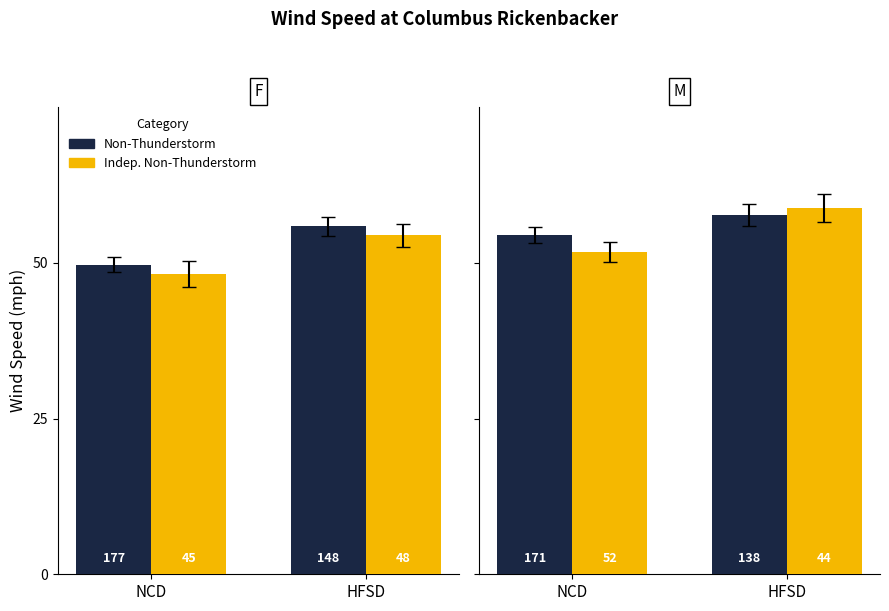

What is the greatest value displayed?

58.8